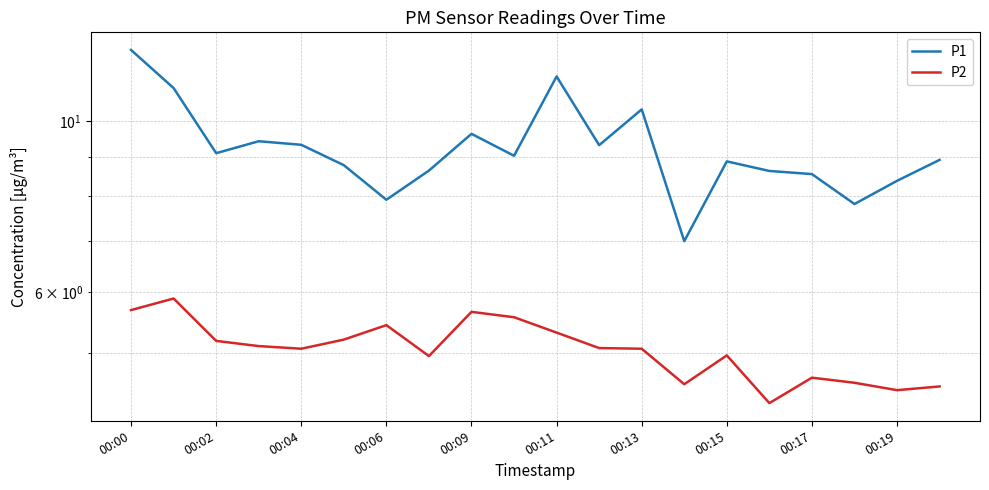

The value of P1 at 00:06 is 2.3. True or false?

False